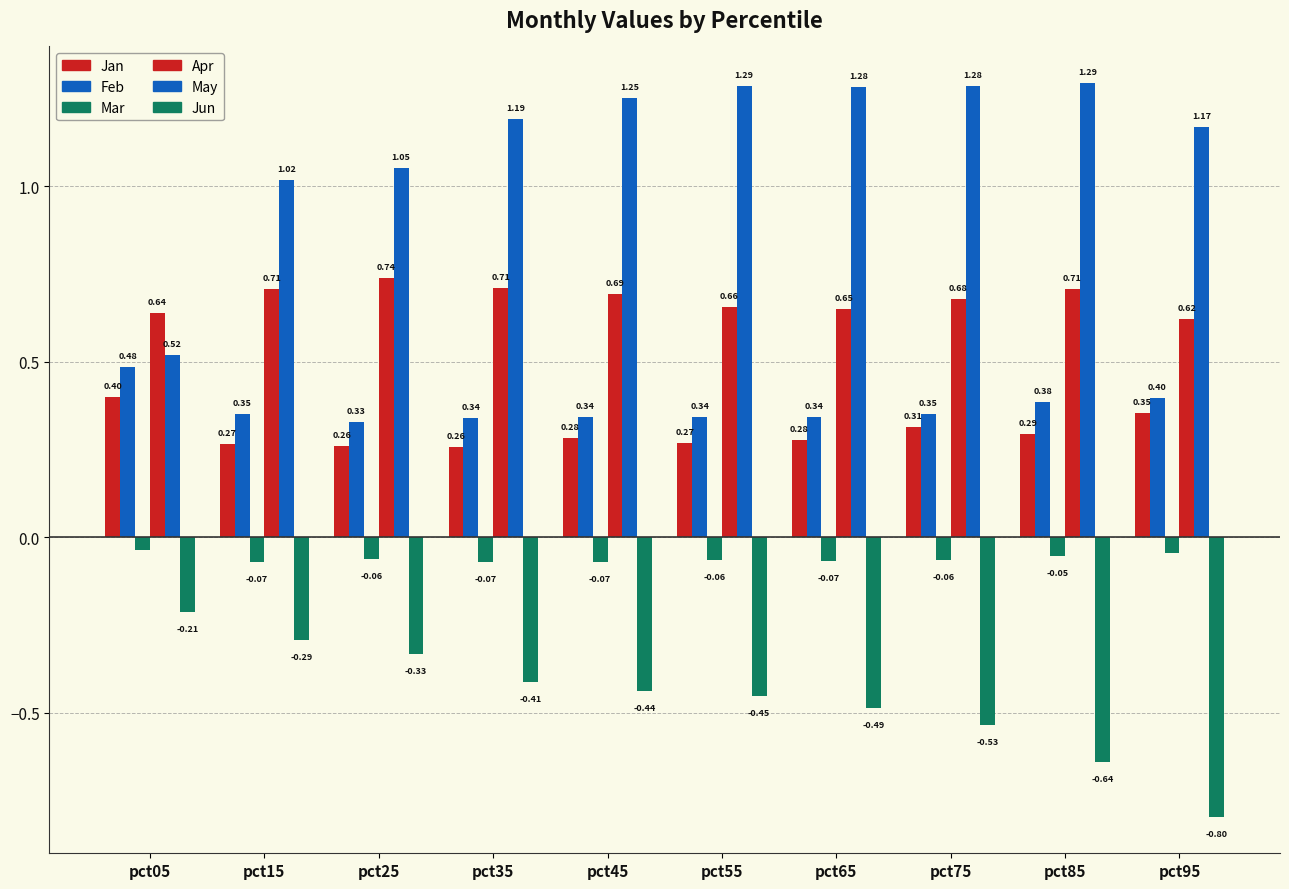

How many groups of bars are there?

10